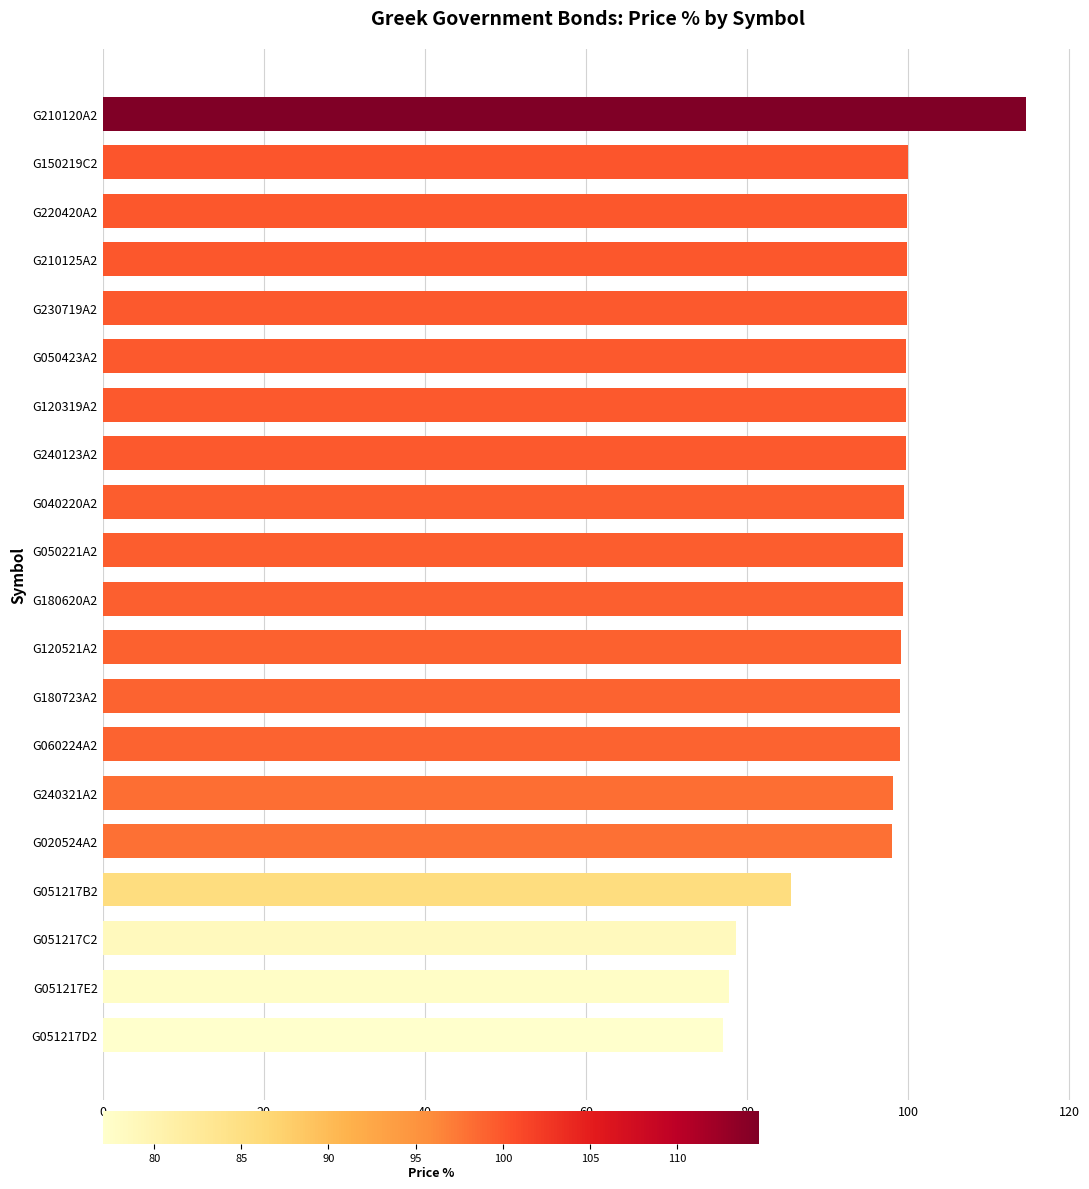

Between G050423A2 and G051217D2, which is larger?

G050423A2